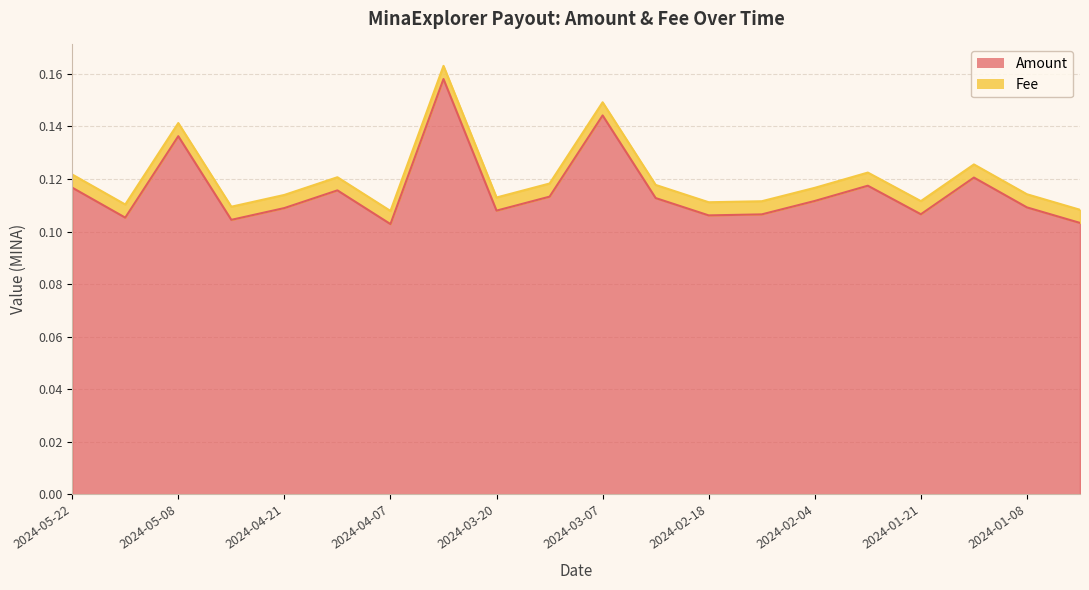

Which category has the highest value across all series?

2024-03-31